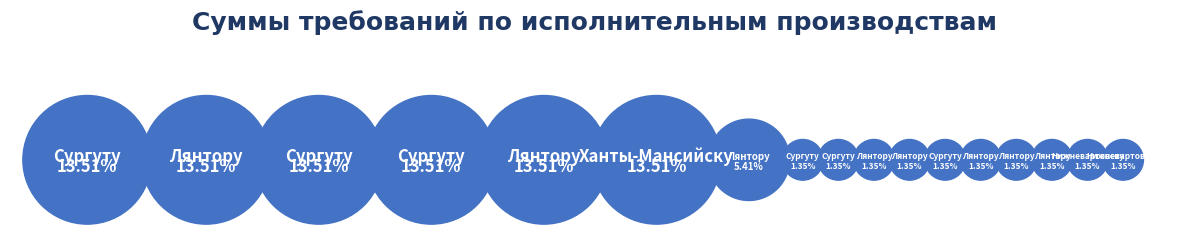

What percentage is the ОСП по г. Сургуту (5) slice, to the nearest percent?

14%